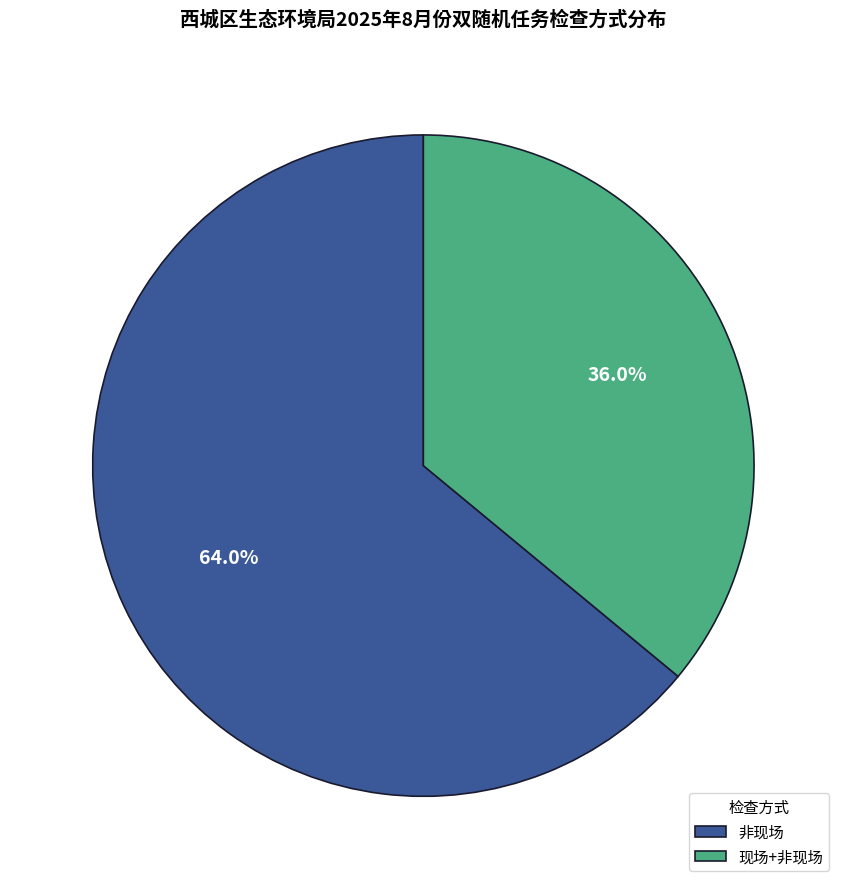

To the nearest percent, what portion does 非现场 represent?

64%